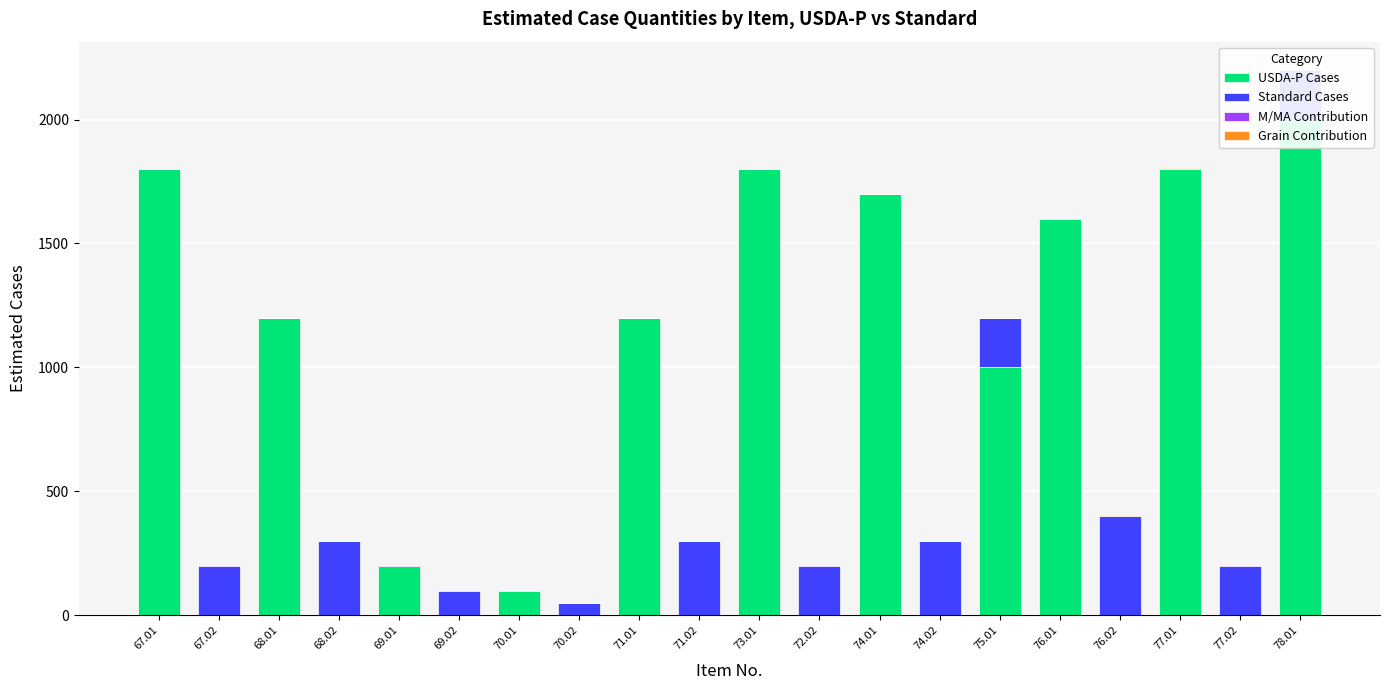

How many values in the USDA-P Cases series are below 200?

10